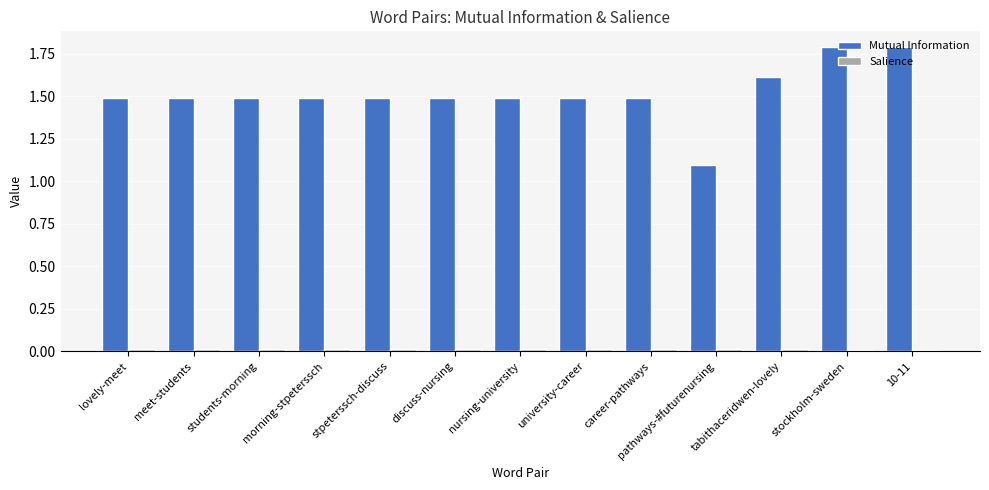

Which series has the widest spread of values?

Mutual Information